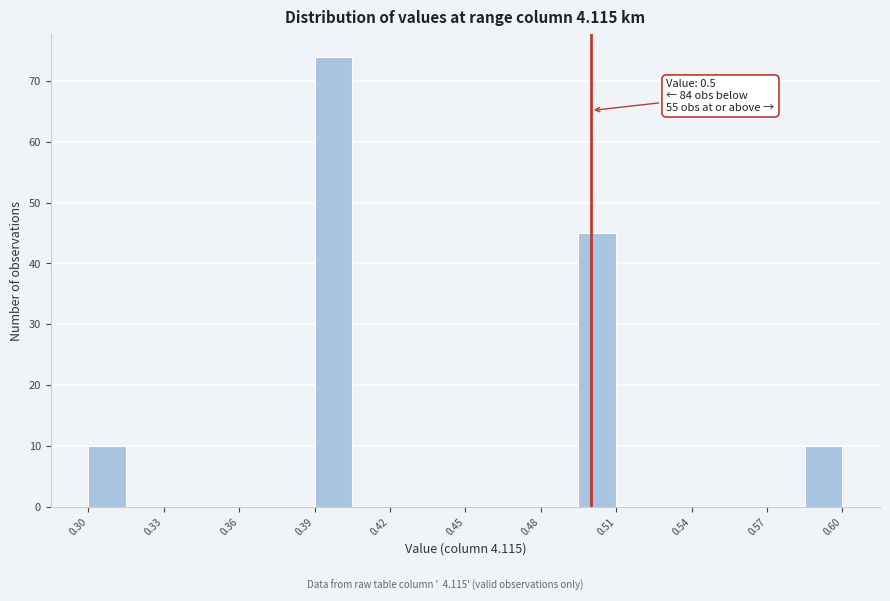

Around what value on the x-axis is the tallest bar? Give the approximate position of its centre, as read against the axis.

0.400